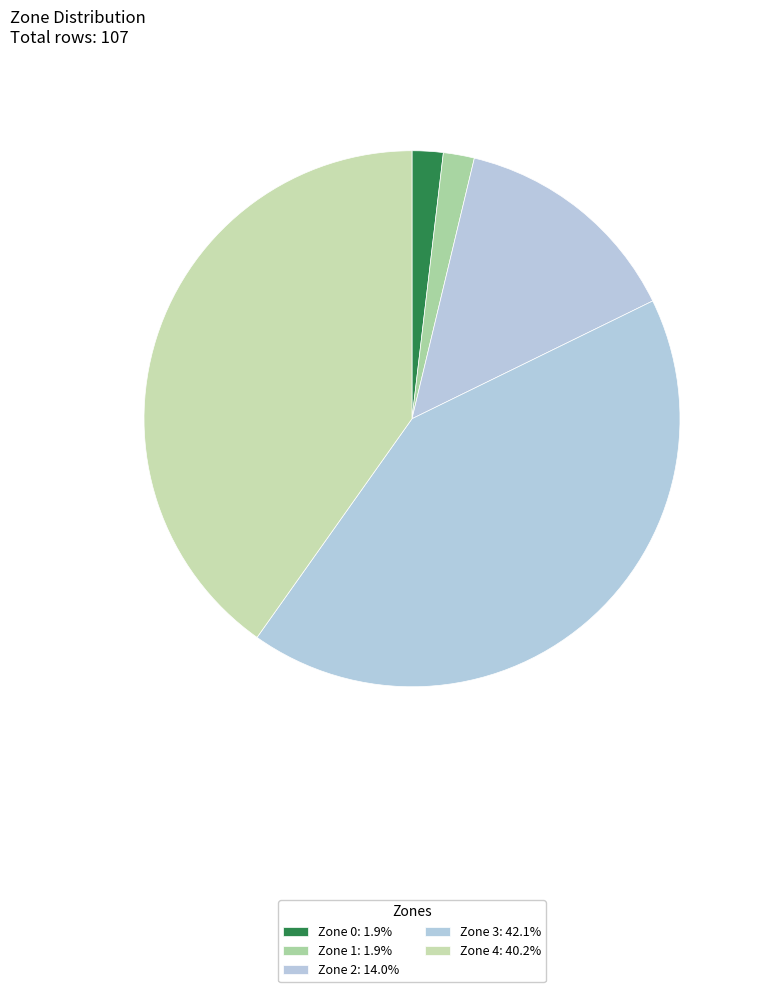

Count the number of slices in the pie.

5